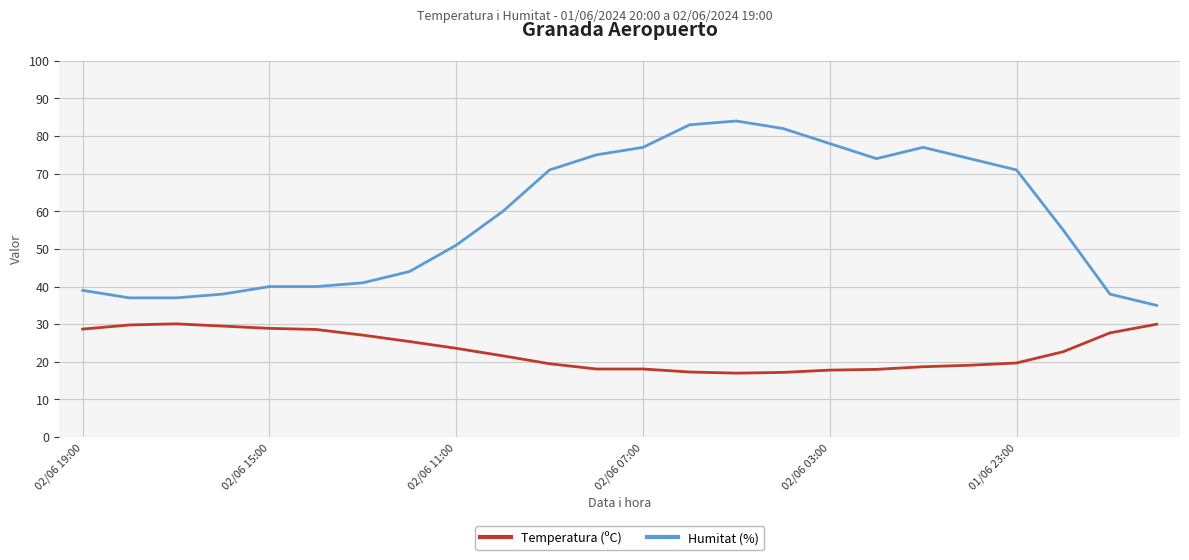

What is the maximum value for Humitat (%)?

84.0